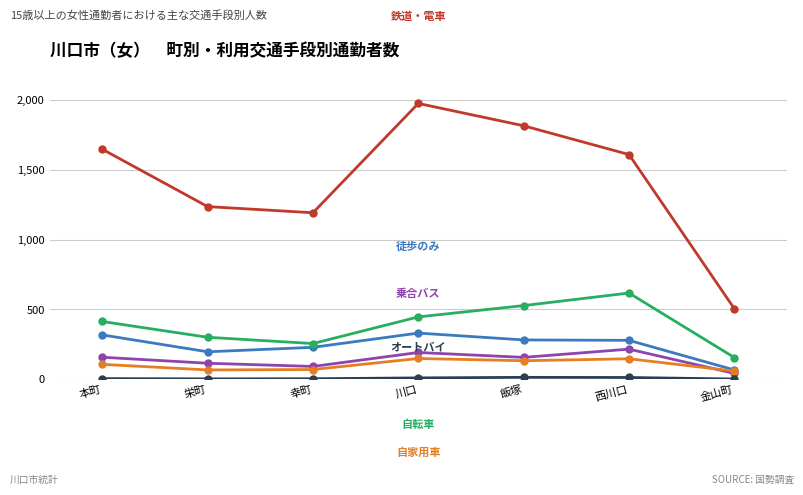

What is the label of the 4th point from the right?

川口